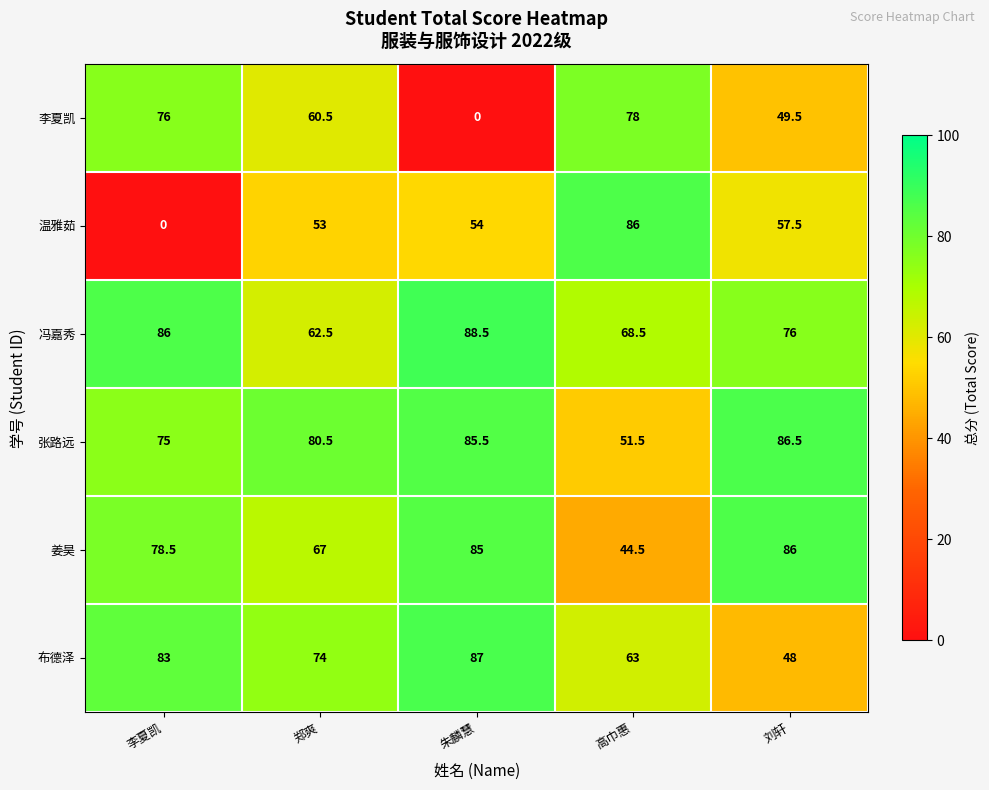

What is the difference between the 姜昊 values at 朱麟慧 and 高巾惠?

40.5